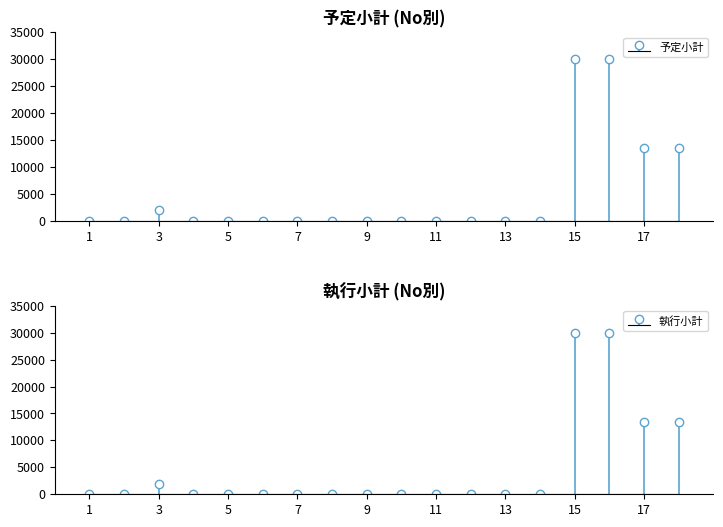

How many bars are there in total?

36